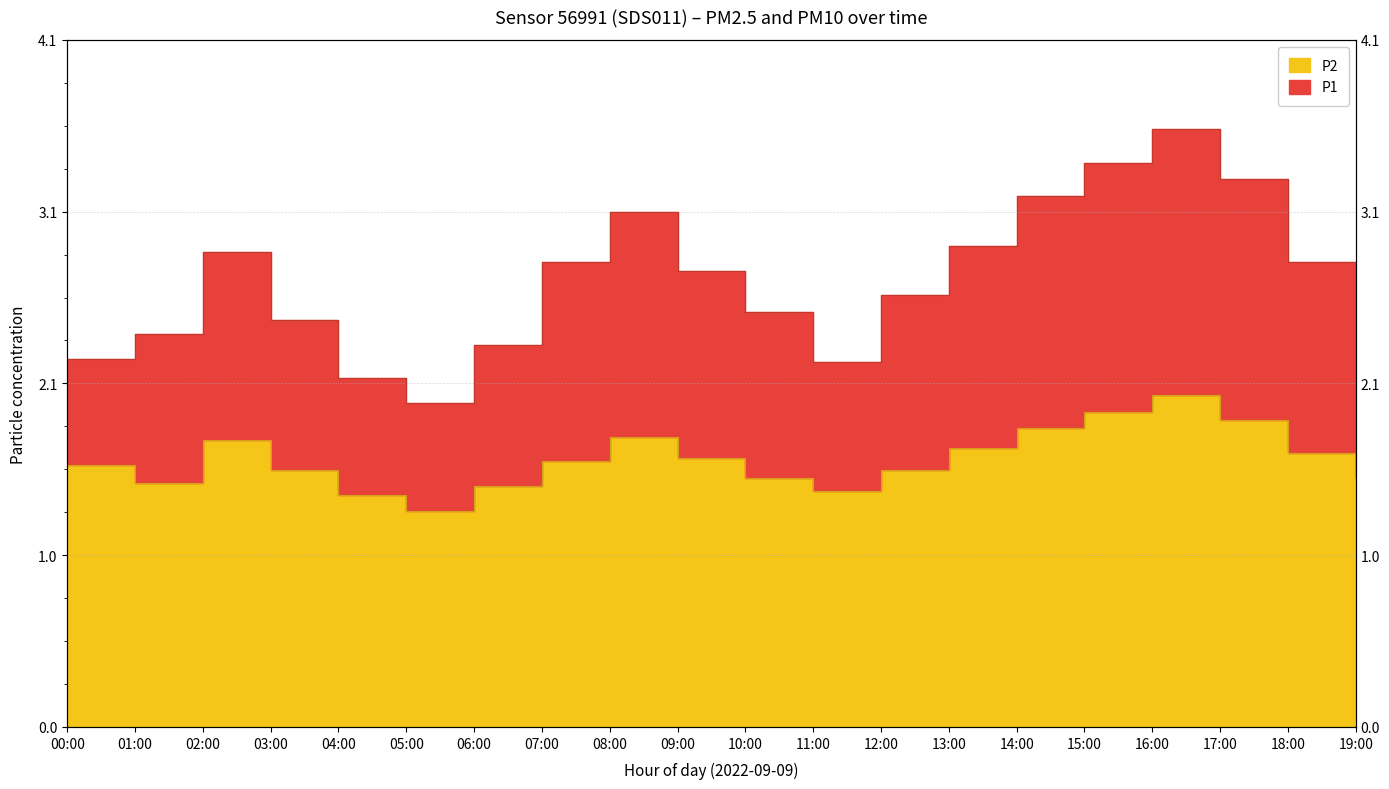

What are all the series names shown in the legend?

P1, P2